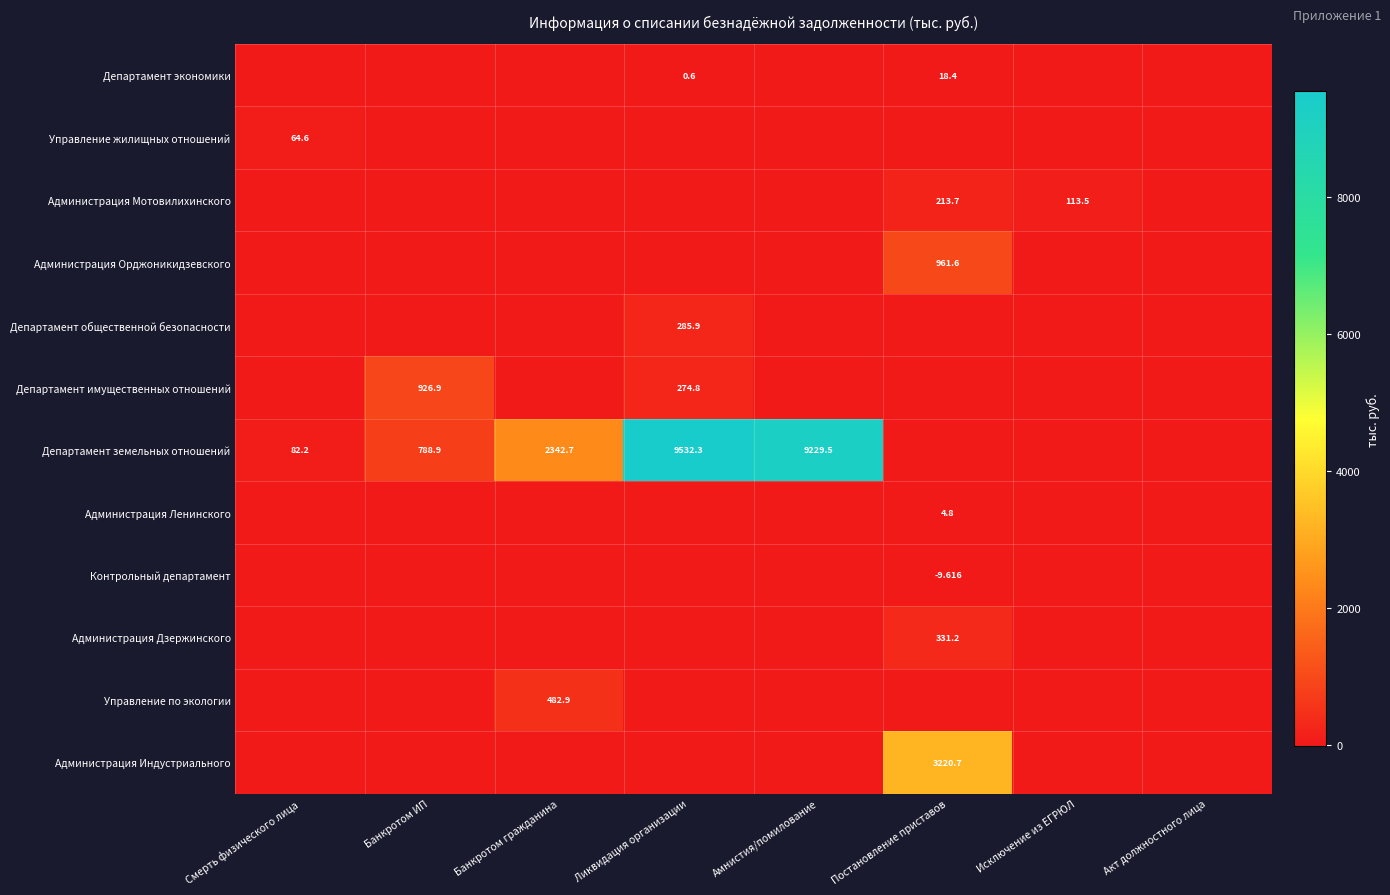

How many Контрольный департамент values are between 0 and 1?

7